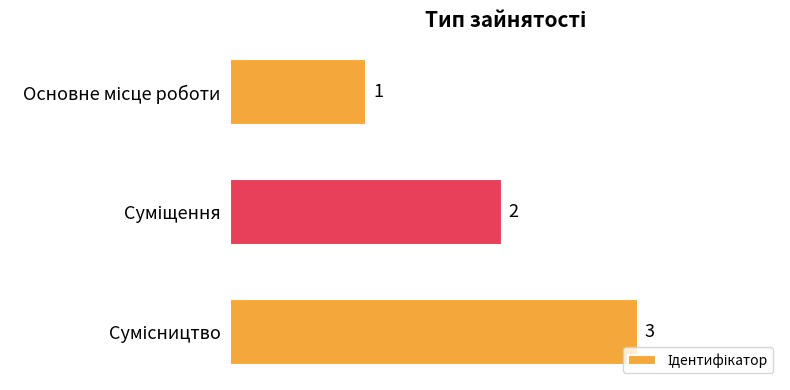

Are the bars horizontal?

Yes